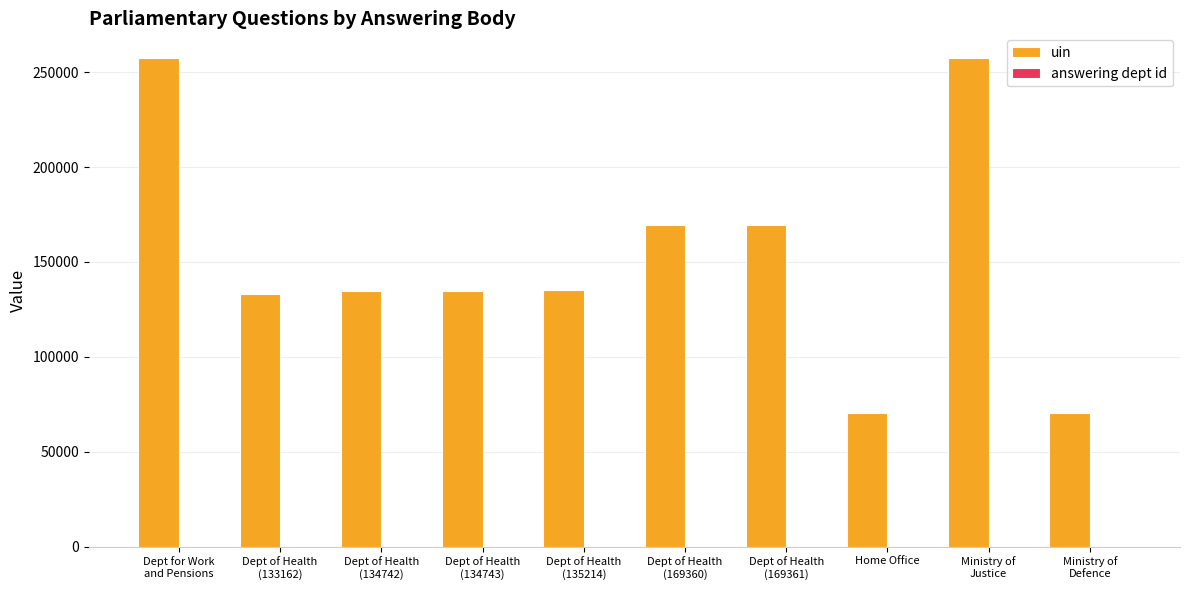

The value of uin at Home Office is 70371. True or false?

True